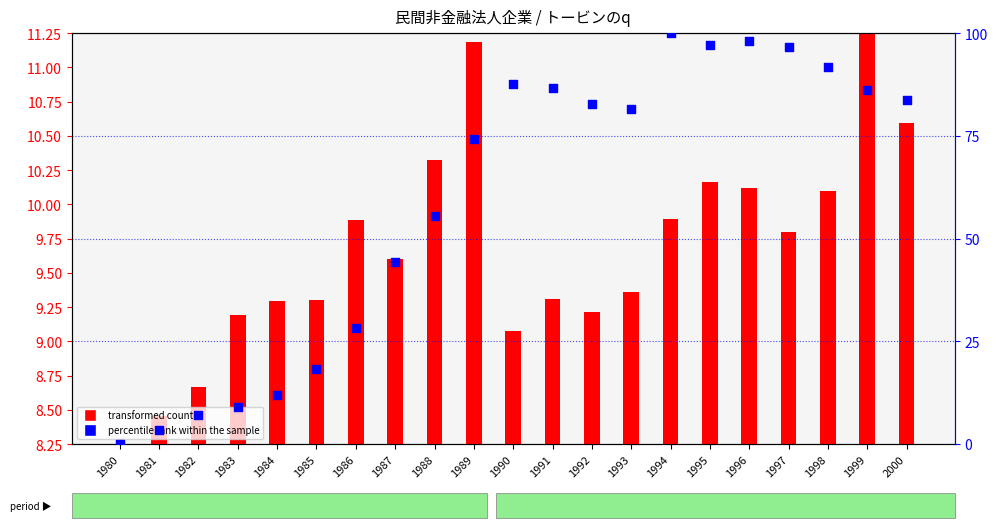

Which series contains the lowest Y value?

percentile rank within the sample